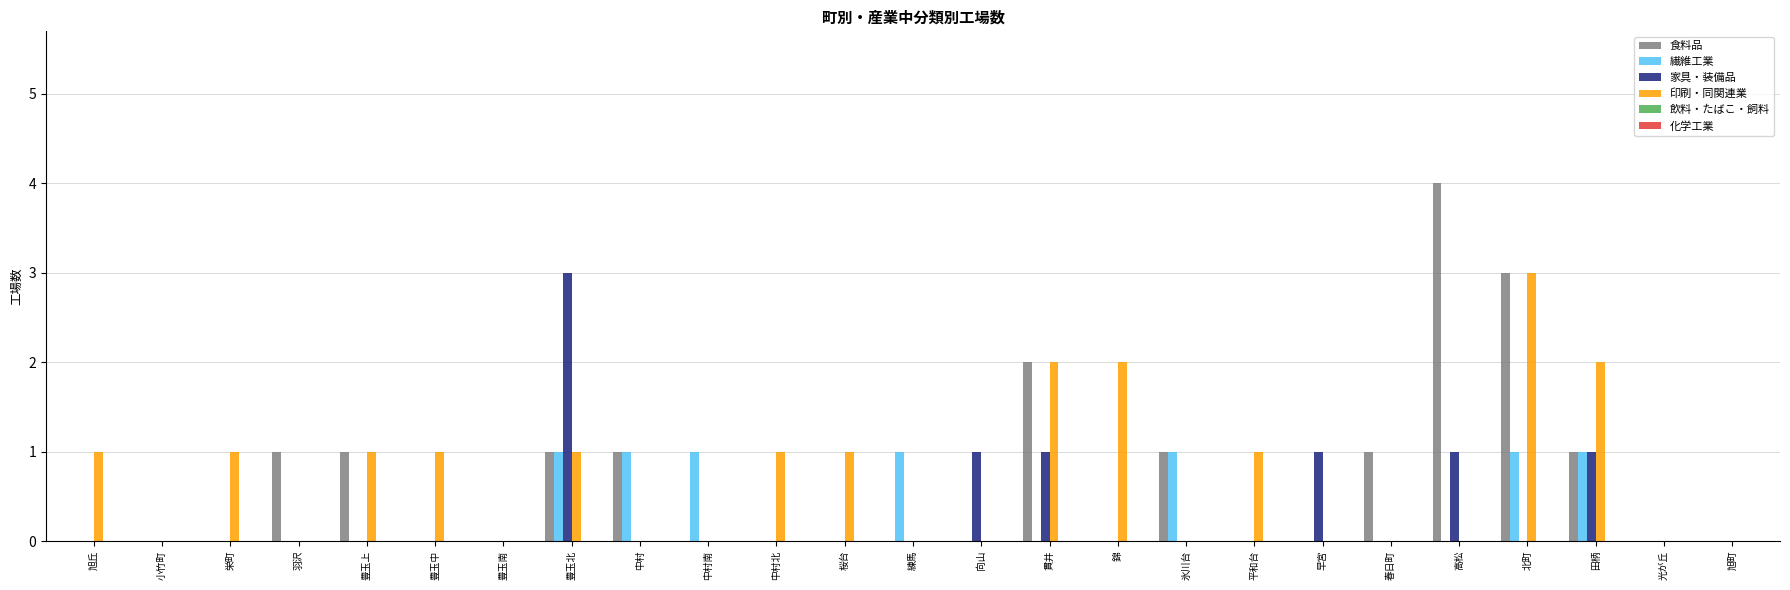

The value of 繊維工業 at 小竹町 is 0. True or false?

True